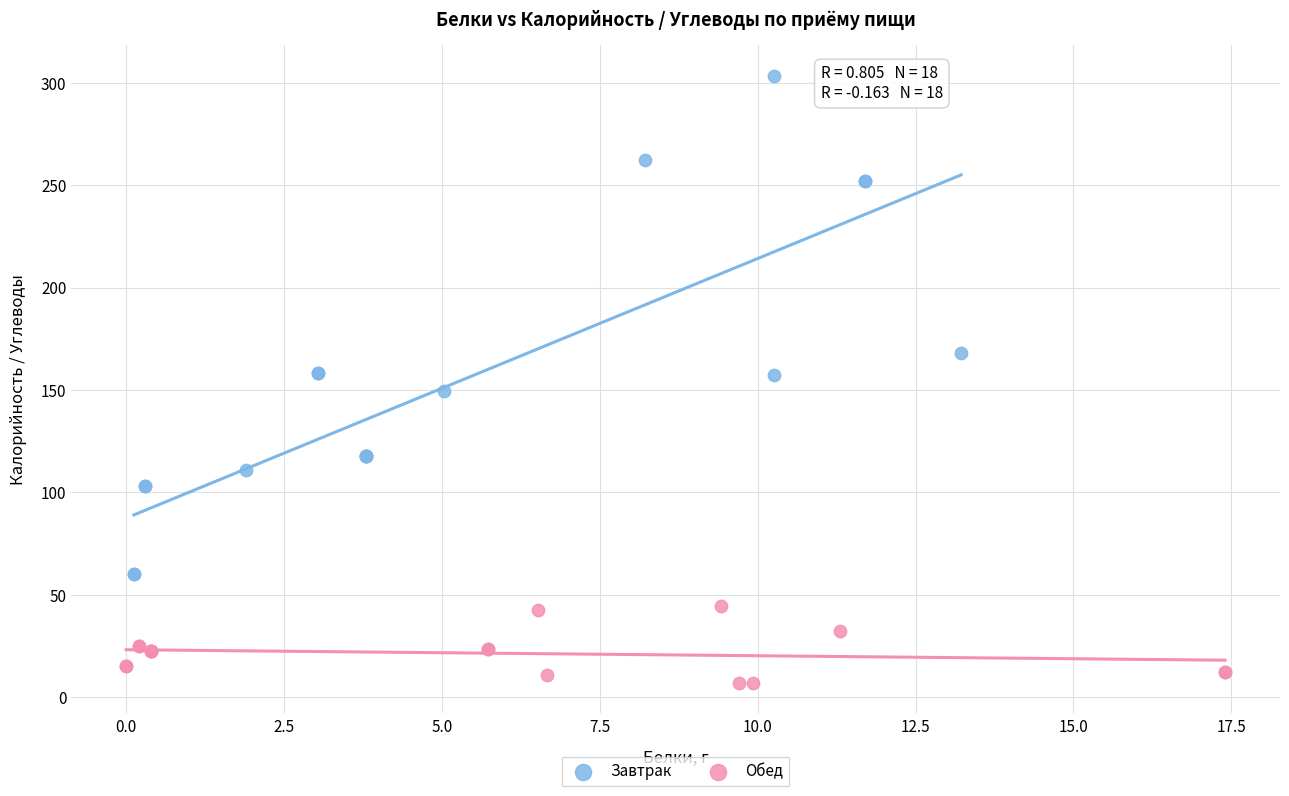

Which series reaches the minimum Y coordinate?

Обед